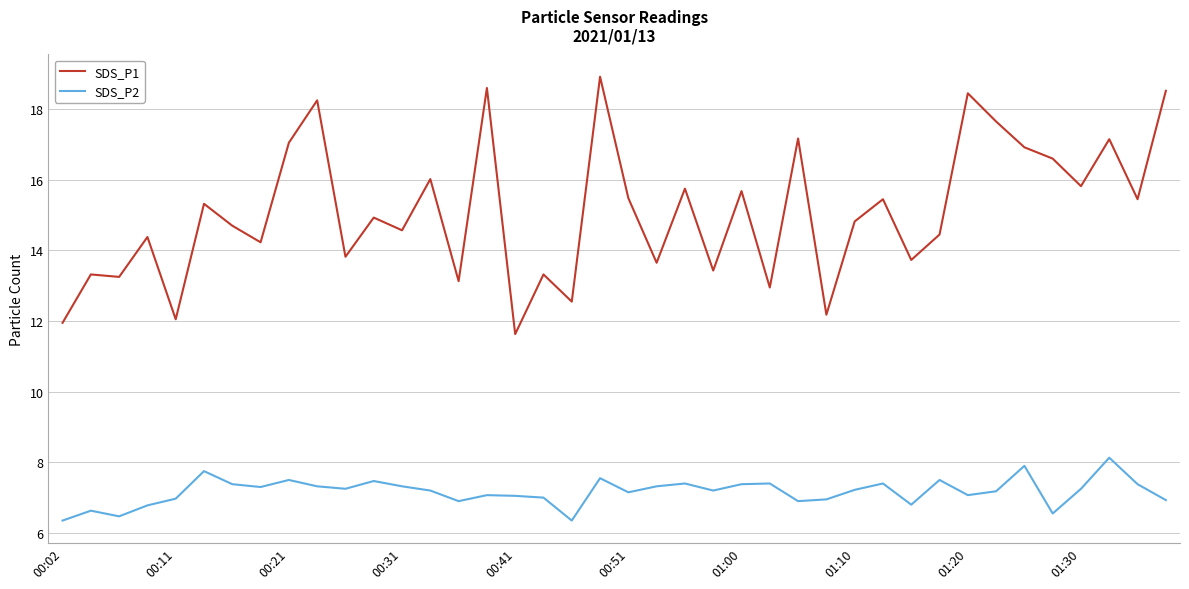

How many series are shown in this chart?

2